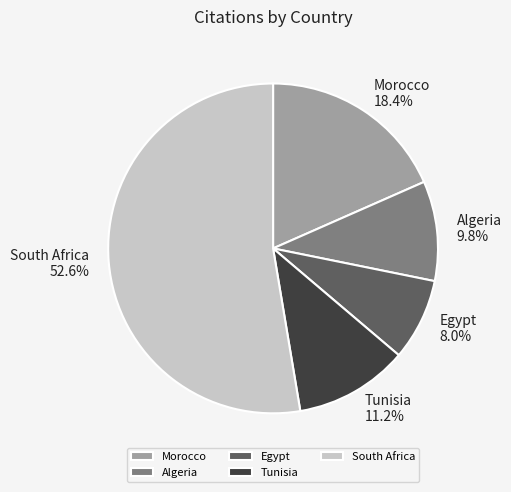

To the nearest percent, what is the average slice percentage?

20%